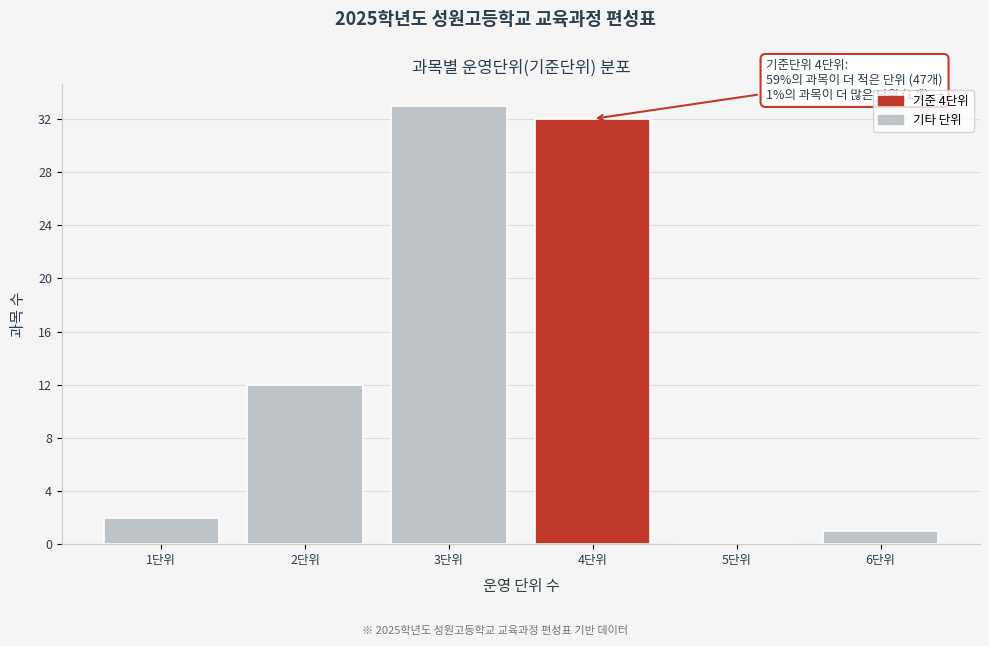

Which range on the x-axis has the tallest bar?

2.5 to 3.5